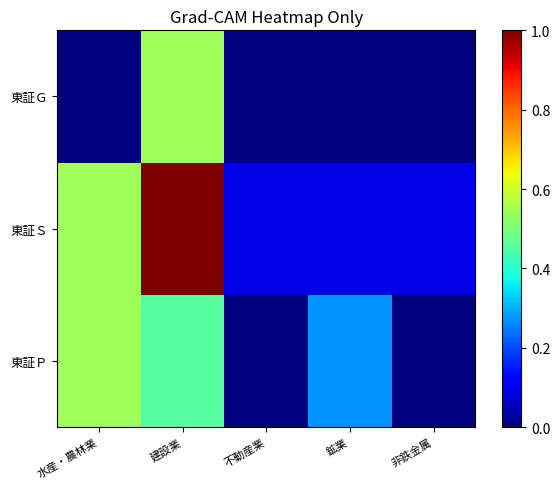

Reading left to right, transcribe all the data shown in this chart.

東証Ｐ: 水産・農林業=0.5	建設業=0.5	不動産業=0.0	鉱業=0.3	非鉄金属=0.0
東証Ｓ: 水産・農林業=0.5	建設業=1.0	不動産業=0.1	鉱業=0.1	非鉄金属=0.1
東証Ｇ: 水産・農林業=0.0	建設業=0.5	不動産業=0.0	鉱業=0.0	非鉄金属=0.0